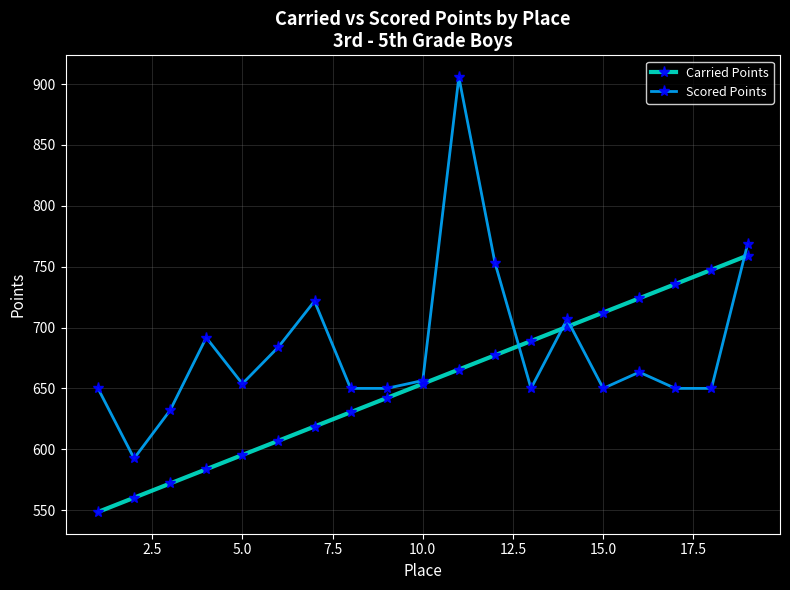

What is the highest value of the Scored Points series?

905.7